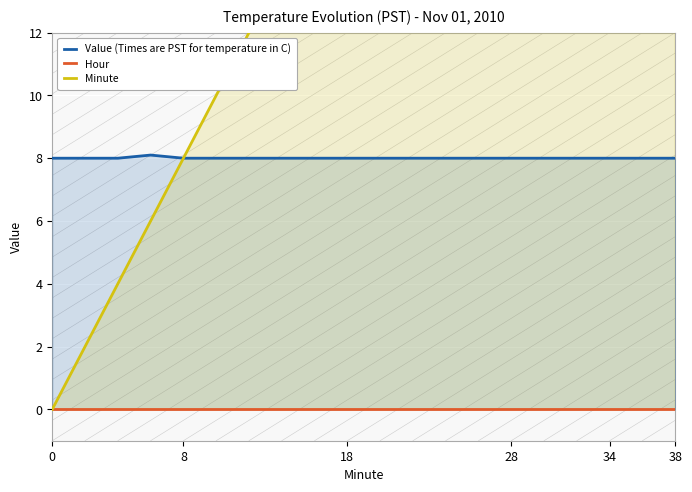

What are all the series names shown in the legend?

Value (Times are PST for temperature in C), Hour, Minute